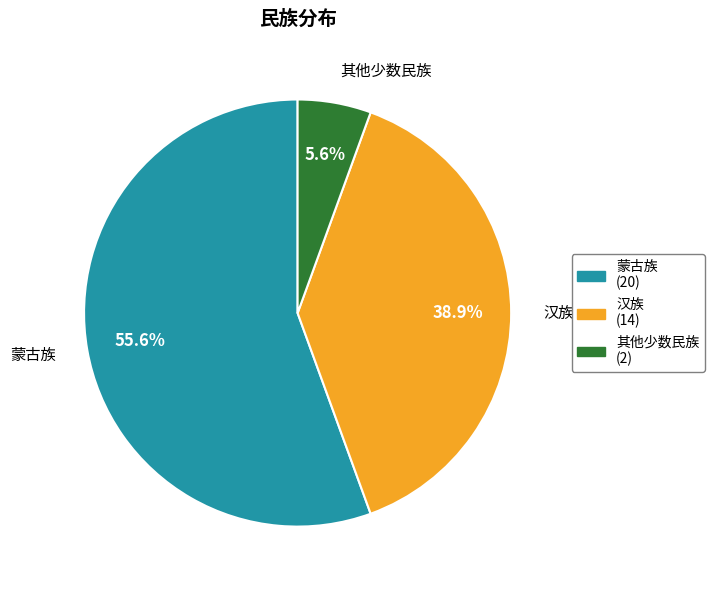

True or false: 其他少数民族 accounts for 12% of the total.

False